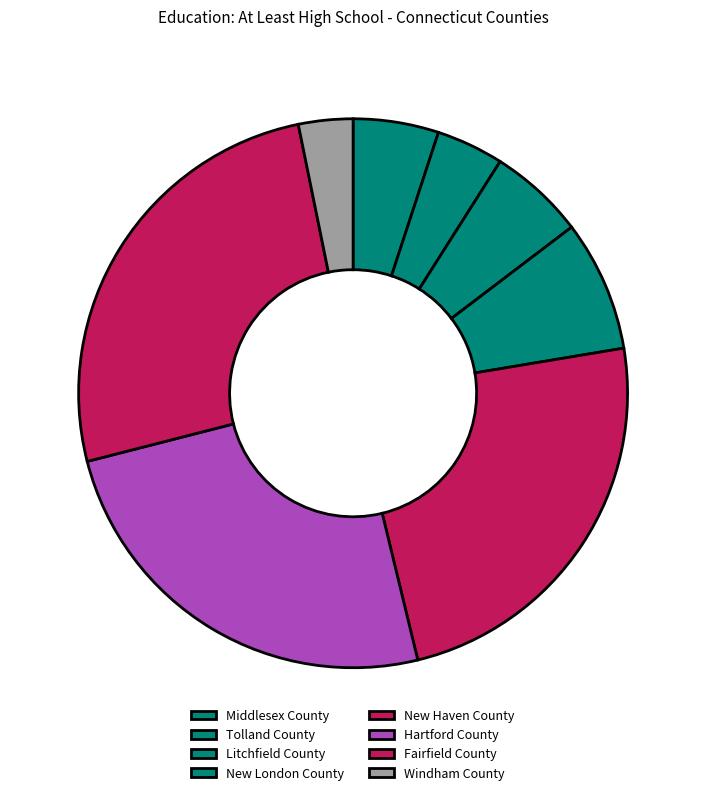

Count the number of slices in the pie.

8